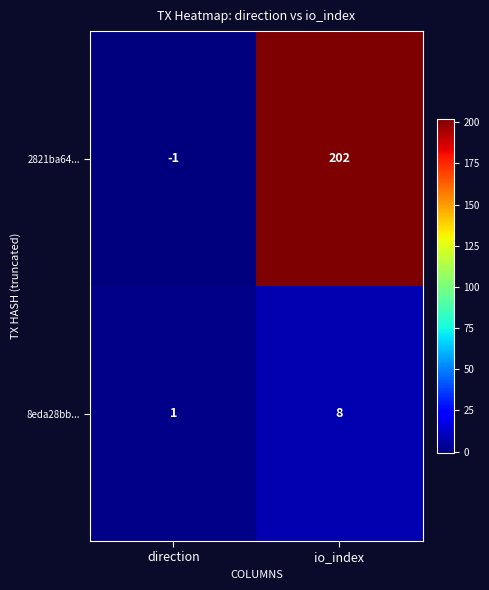

Which label corresponds to the largest value in the chart?

io_index